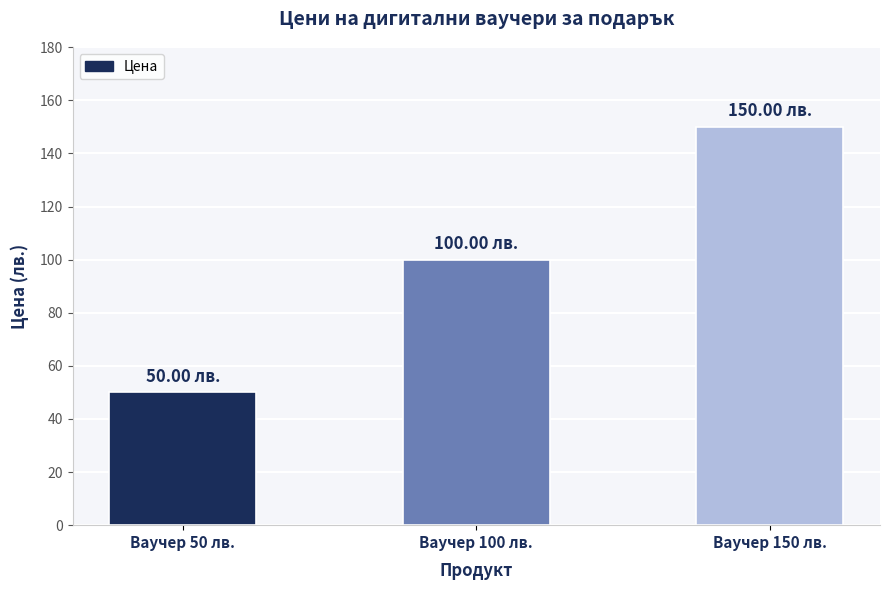

Which has a higher value, Ваучер 50 лв. or Ваучер 150 лв.?

Ваучер 150 лв.